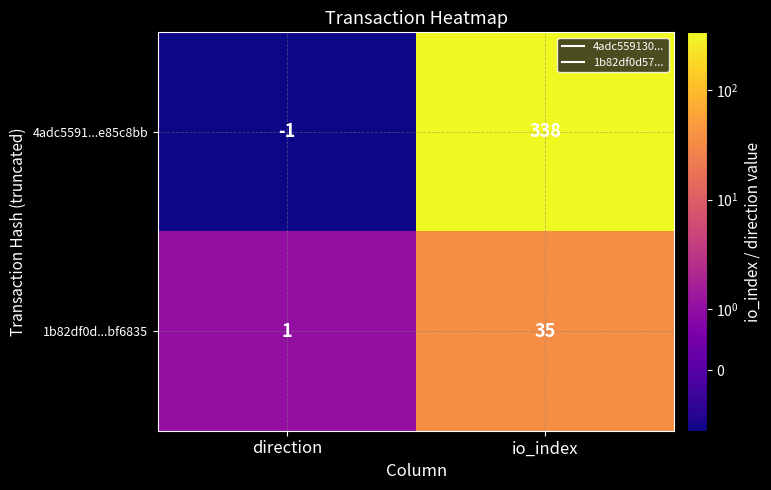

Rank the series at io_index from lowest to highest value.

1b82df0d...bf6835, 4adc5591...e85c8bb